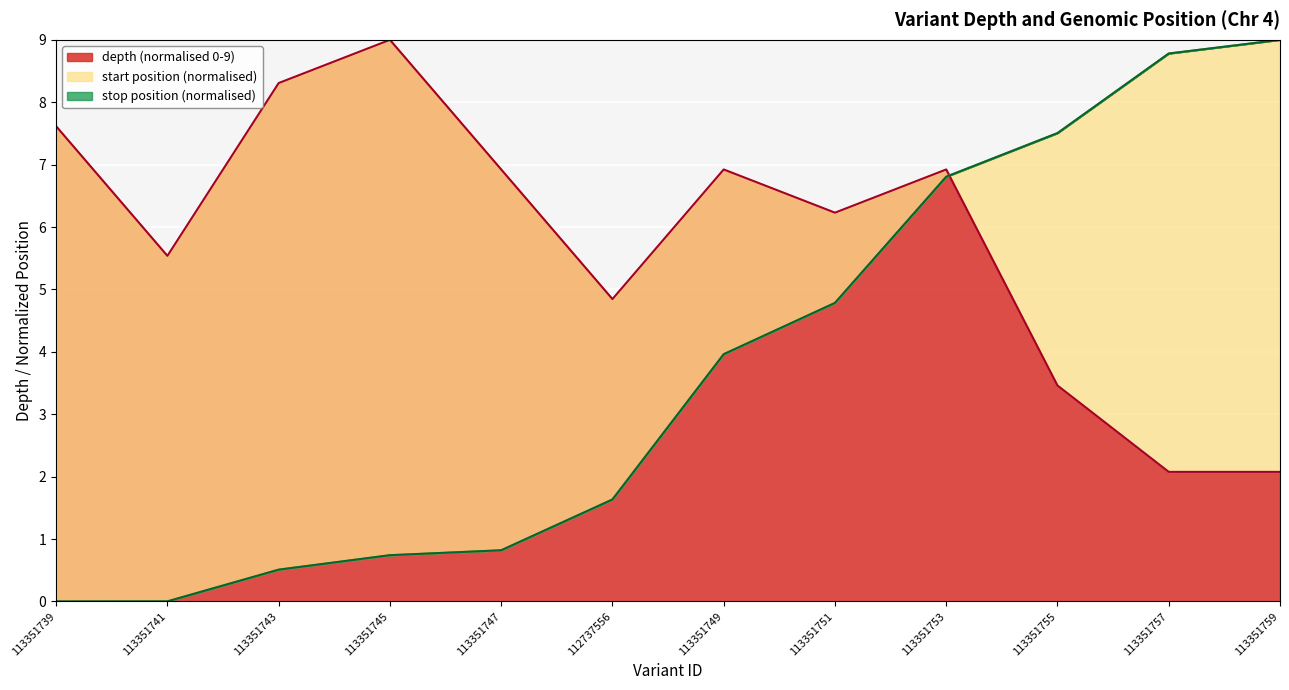

Between 113351739 and 113351757, which series saw the biggest shift?

start_norm